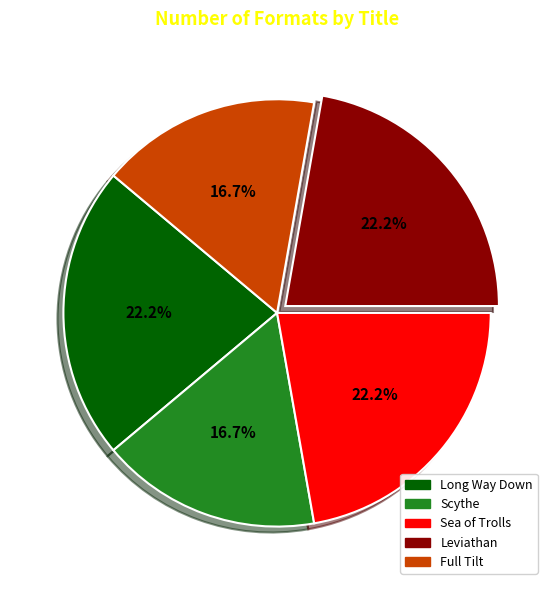

To the nearest percent, what is the difference between the Scythe and Leviathan slice percentages?

6%